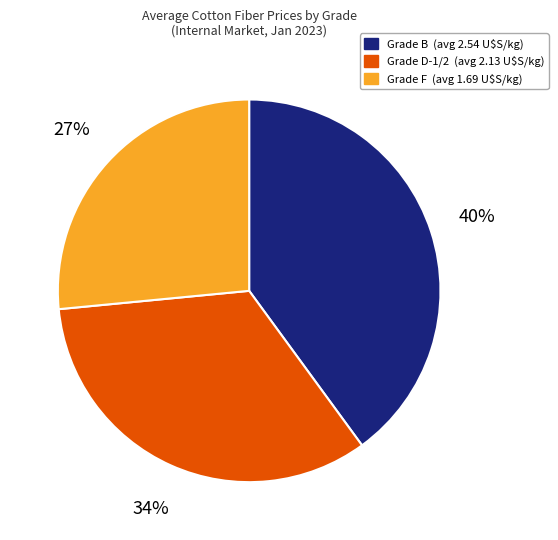

Is there any slice that represents more than half of the pie?

No